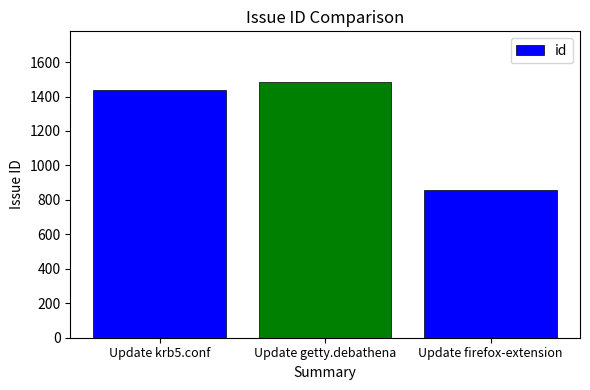

What is the difference between the maximum and minimum values?

626